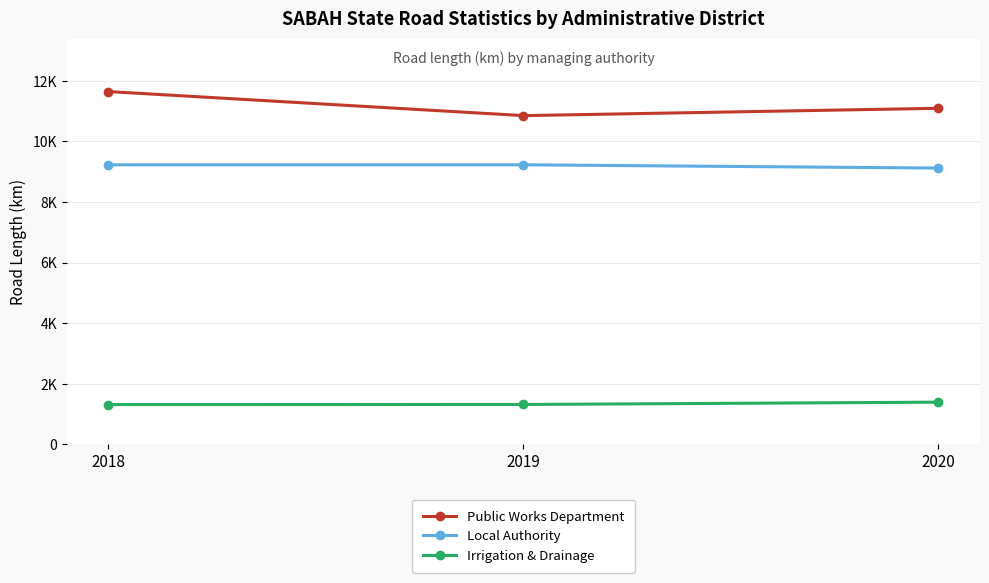

Reading right to left, what are all the values shown in this chart?

Public Works Department: 11092.9	10850.5	11644.6
Local Authority: 9119.9	9228.0	9228.1
Irrigation & Drainage: 1394.2	1317.8	1314.2